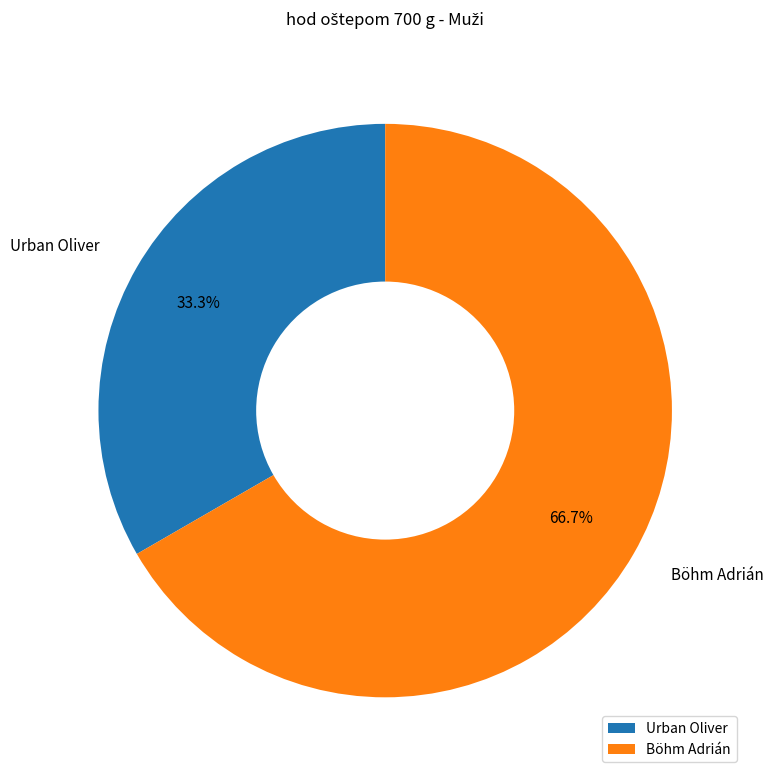

Does Urban Oliver represent more than half of the total?

No